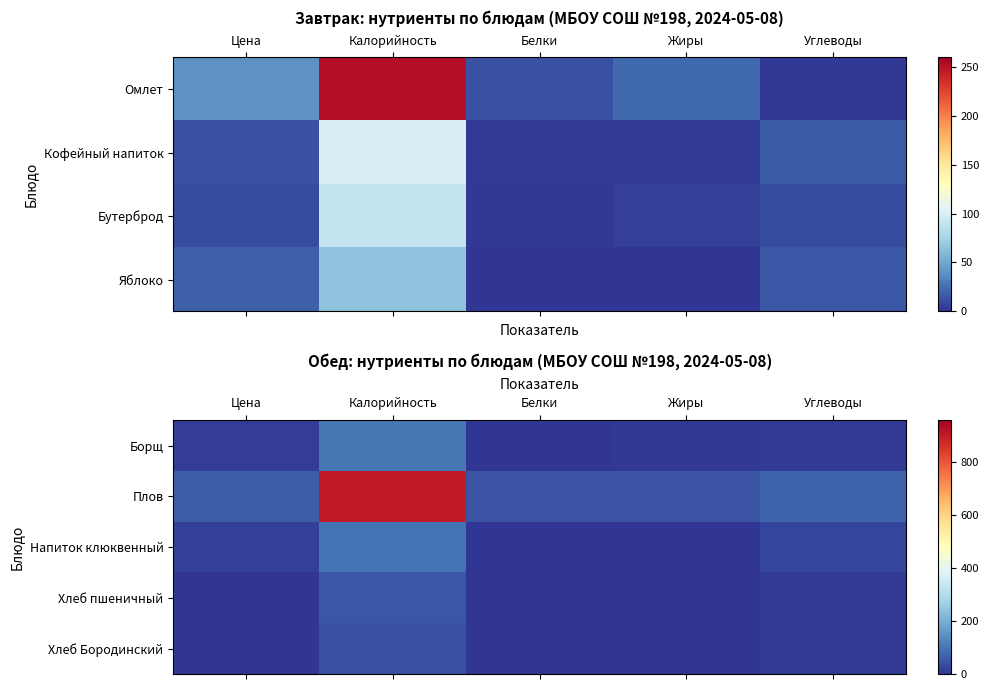

At which category is the sum across all series the highest?

Калорийность